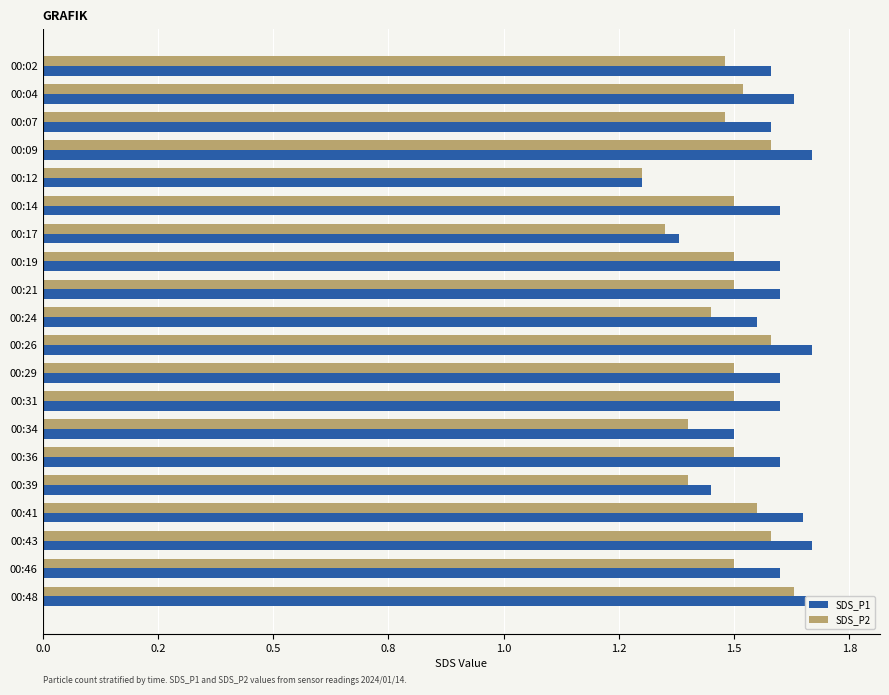

What is the difference between the maximum and minimum values in the SDS_P1 series?

0.4